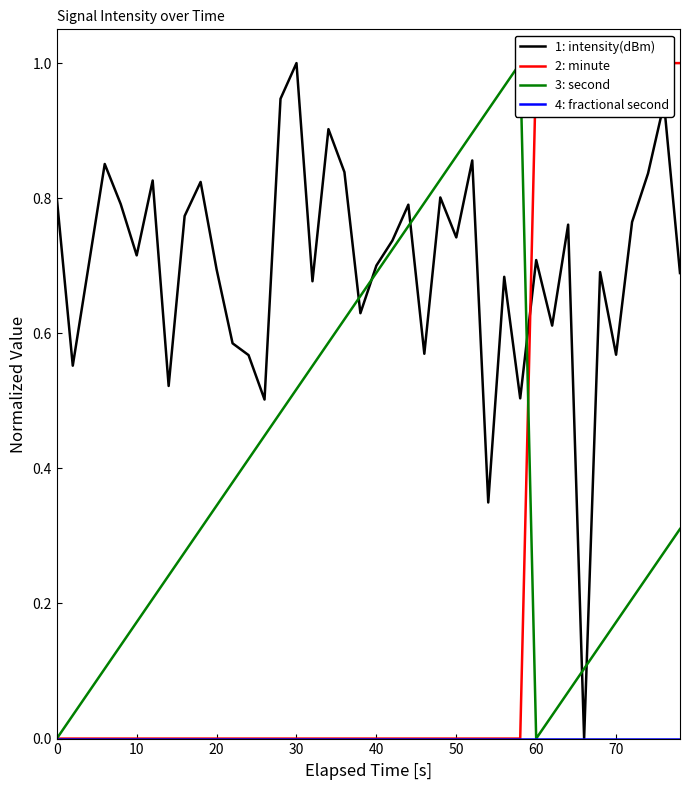

The value of 1: intensity(dBm) at 40 is 0.4. True or false?

False